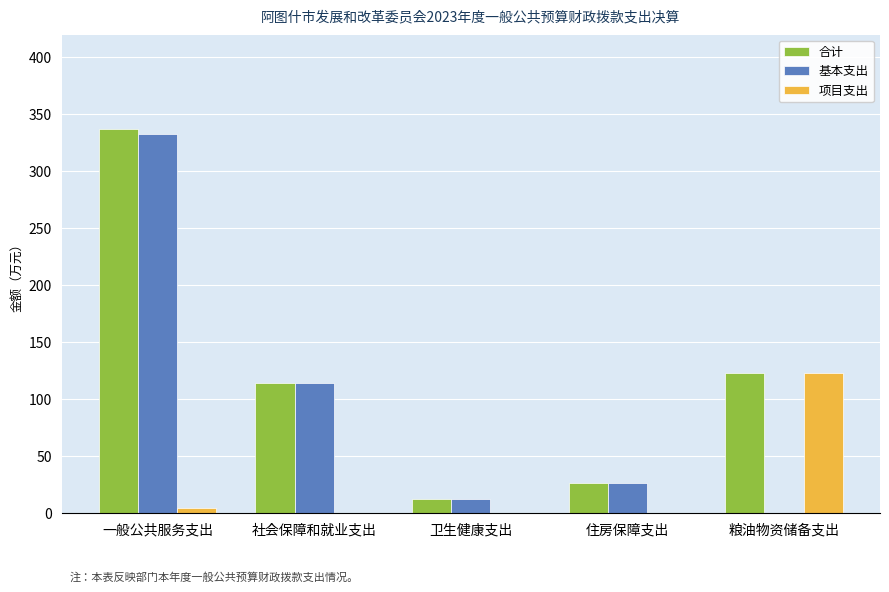

Which series changed the most between 卫生健康支出 and 粮油物资储备支出?

项目支出